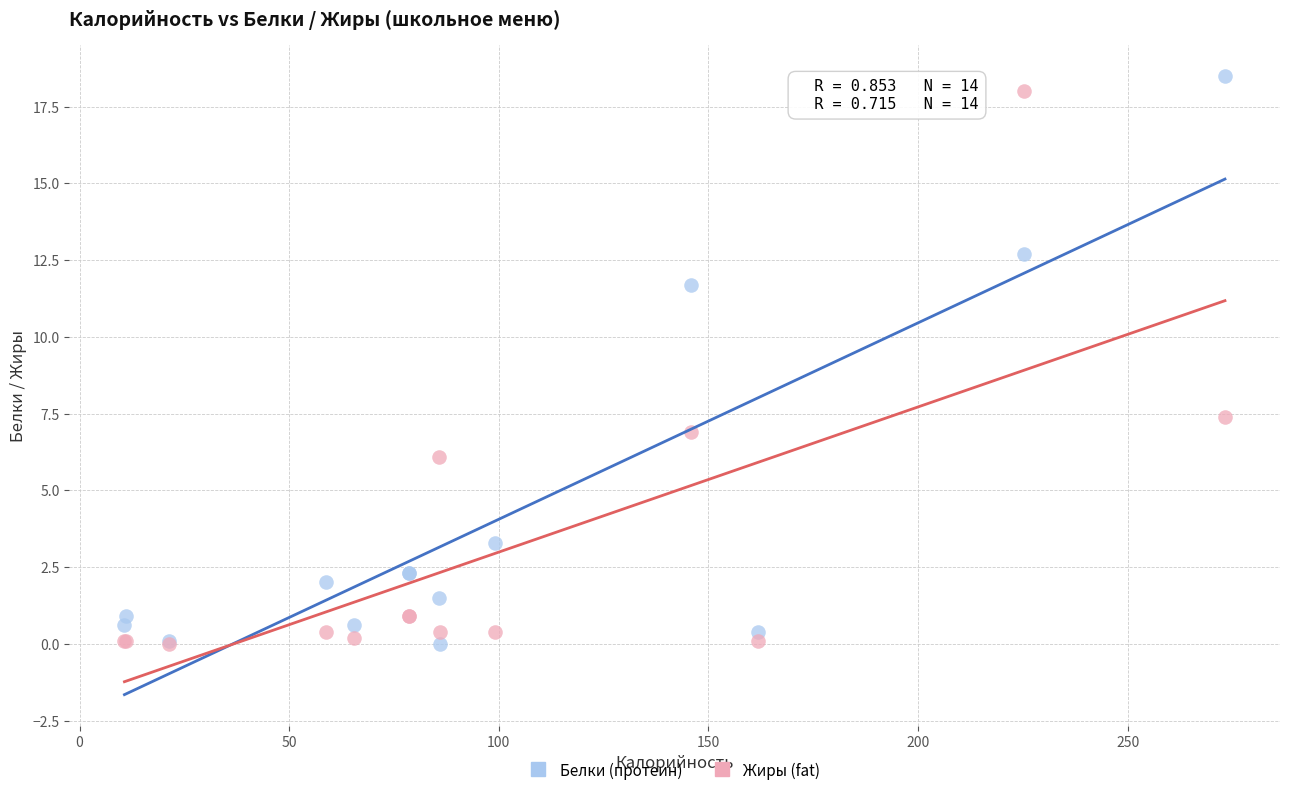

Across all series, what Y value is closest to 9?

7.4